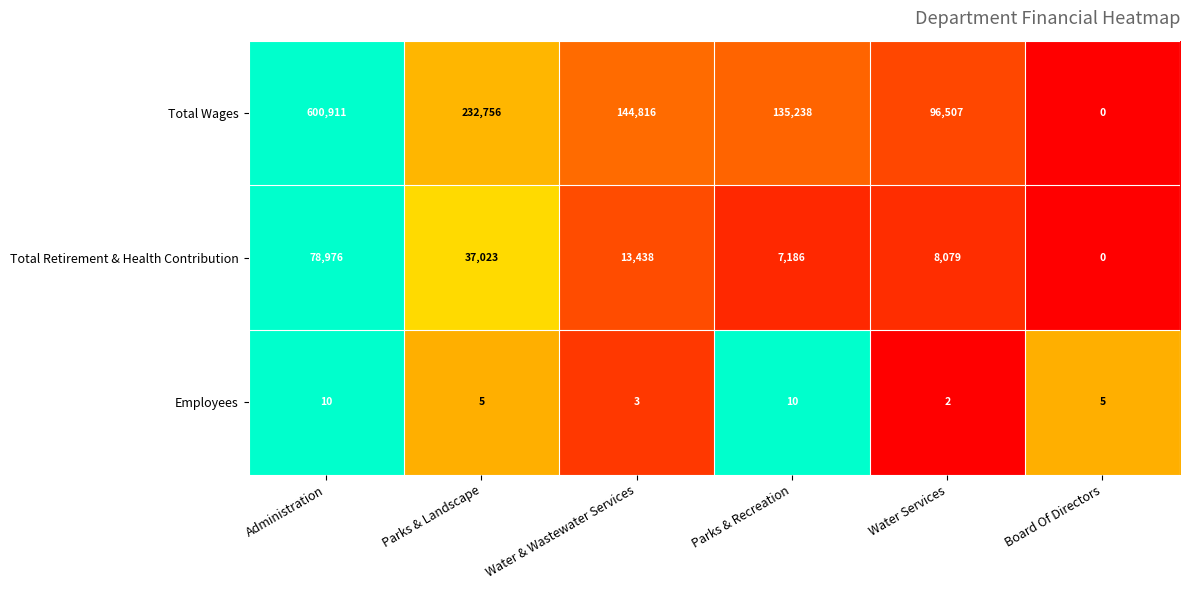

How many data points in Total Wages are less than 144816?

3